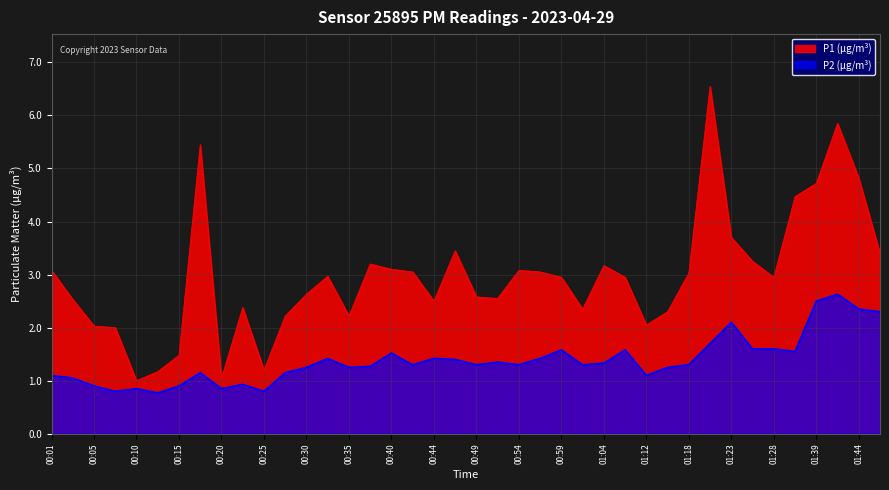

Reading left to right, extract all data points from this chart.

P1: 00:01=3.1	00:03=2.5	00:05=2.0	00:08=2.0	00:10=1.0	00:13=1.2	00:15=1.5	00:18=5.5	00:20=1.1	00:22=2.4	00:25=1.2	00:27=2.2	00:30=2.6	00:32=3.0	00:35=2.2	00:37=3.2	00:40=3.1	00:42=3.0	00:44=2.5	00:47=3.5	00:49=2.6	00:52=2.5	00:54=3.1	00:57=3.0	00:59=3.0	01:02=2.4	01:04=3.2	01:09=3.0	01:12=2.0	01:15=2.3	01:18=3.0	01:20=6.5	01:23=3.7	01:25=3.2	01:28=3.0	01:33=4.5	01:39=4.7	01:41=5.8	01:44=4.8	01:46=3.4
P2: 00:01=1.1	00:03=1.1	00:05=0.9	00:08=0.8	00:10=0.8	00:13=0.8	00:15=0.9	00:18=1.1	00:20=0.8	00:22=0.9	00:25=0.8	00:27=1.1	00:30=1.2	00:32=1.4	00:35=1.2	00:37=1.3	00:40=1.5	00:42=1.3	00:44=1.4	00:47=1.4	00:49=1.3	00:52=1.4	00:54=1.3	00:57=1.4	00:59=1.6	01:02=1.3	01:04=1.3	01:09=1.6	01:12=1.1	01:15=1.2	01:18=1.3	01:20=1.7	01:23=2.1	01:25=1.6	01:28=1.6	01:33=1.6	01:39=2.5	01:41=2.6	01:44=2.4	01:46=2.3